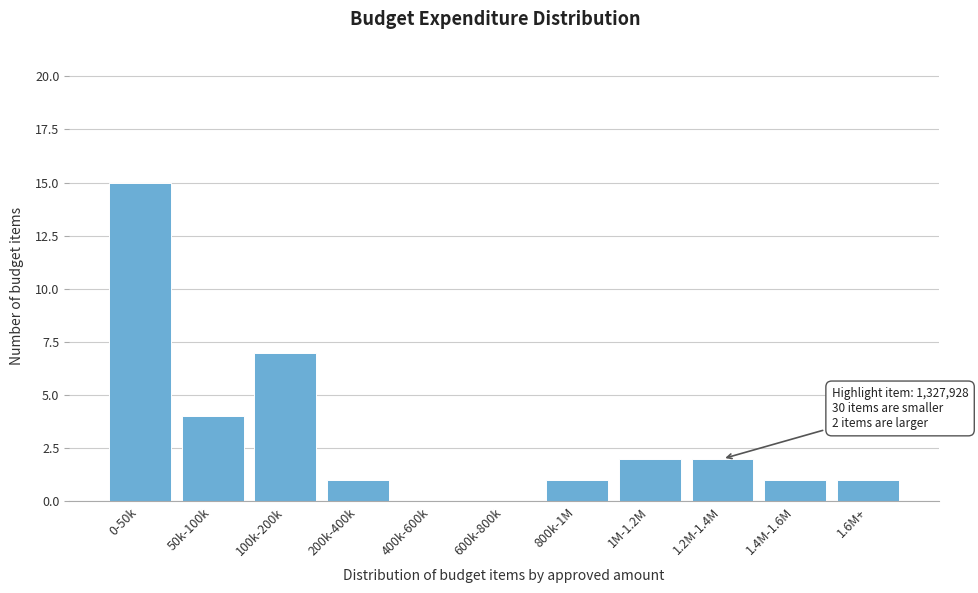

Reading left to right, what are all the values shown in this chart?

0-50k=15	50k-100k=4	100k-200k=7	200k-400k=1	400k-600k=0	600k-800k=0	800k-1M=1	1M-1.2M=2	1.2M-1.4M=2	1.4M-1.6M=1	1.6M+=1